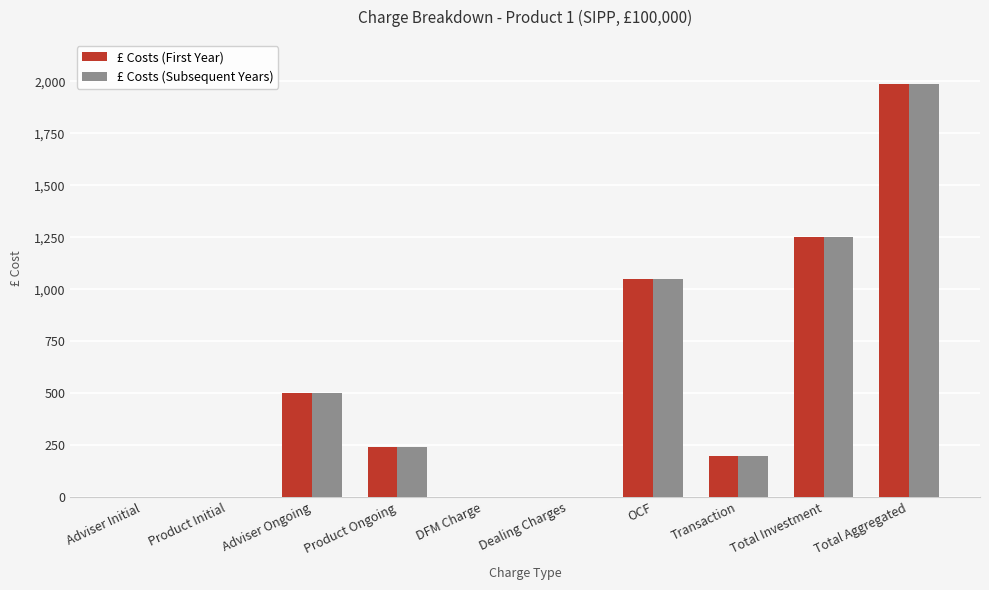

At which label is £ Costs (First Year) closest to 995?

OCF